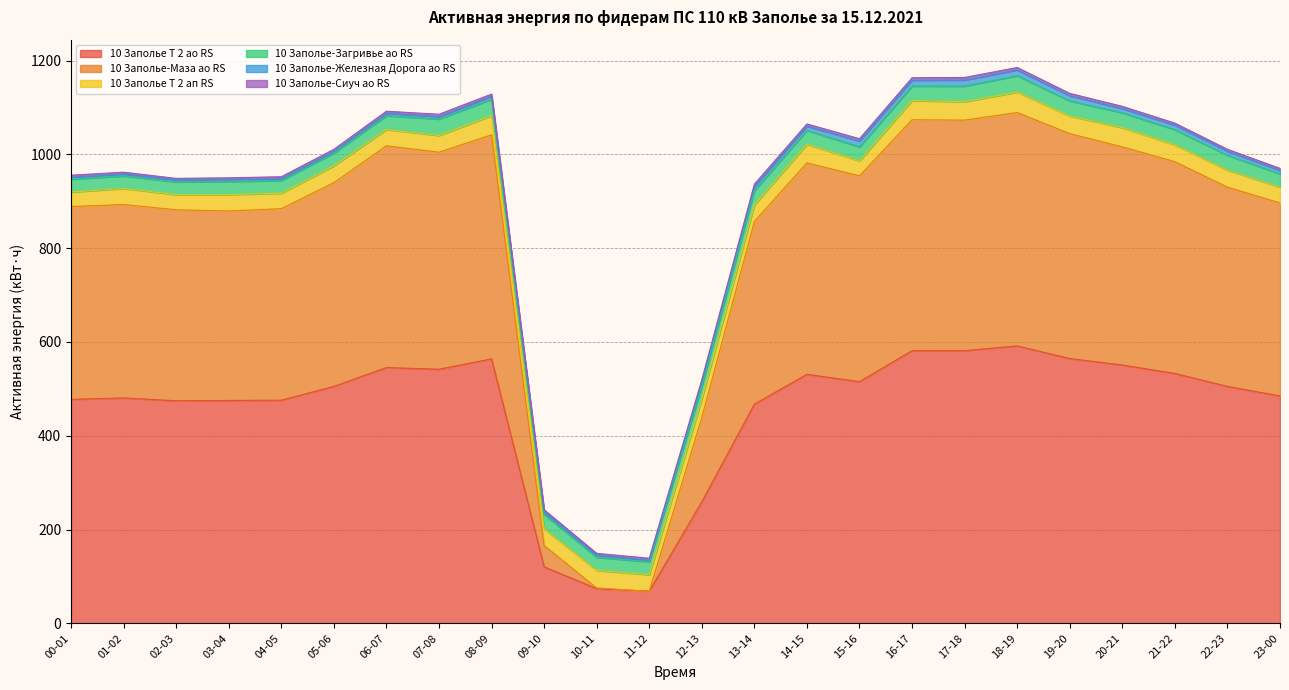

How many distinct data groups are displayed?

6